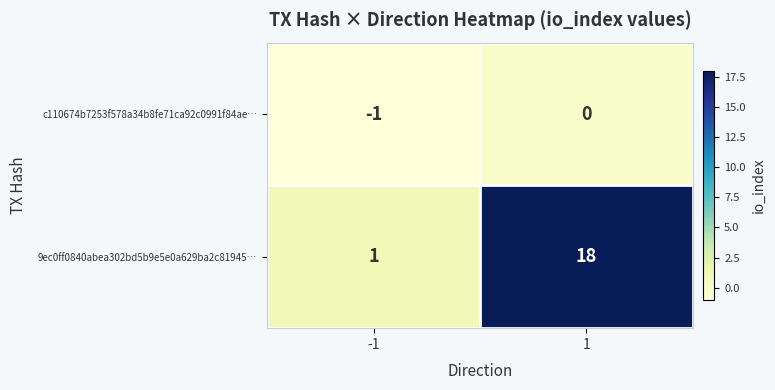

Between -1 and 1, which series saw the biggest shift?

9ec0ff0840abea302bd5b9e5e0a629ba2c81945…